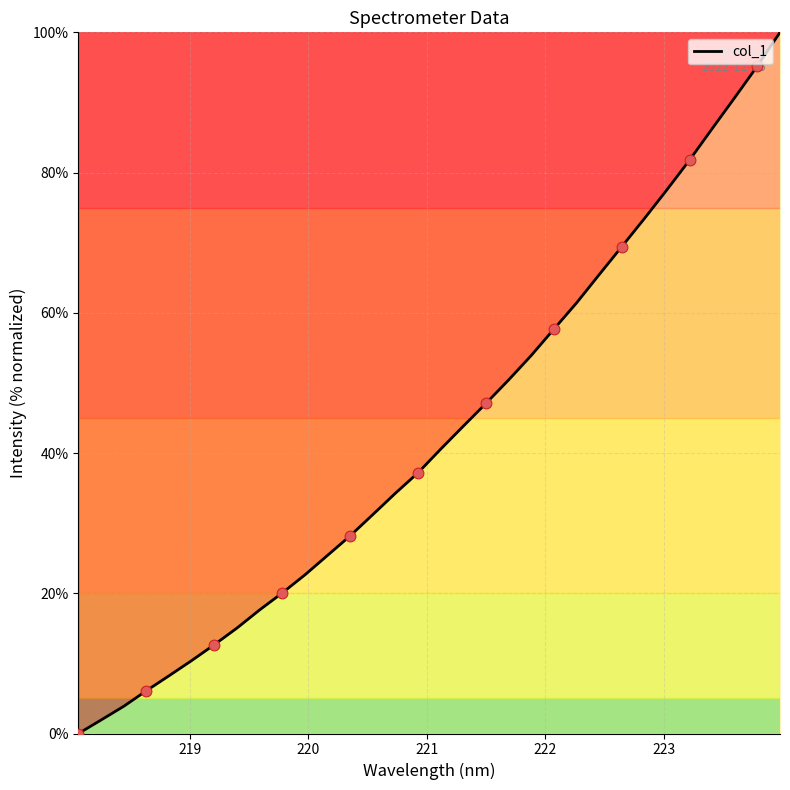

What is the maximum value shown in the chart?

100.0